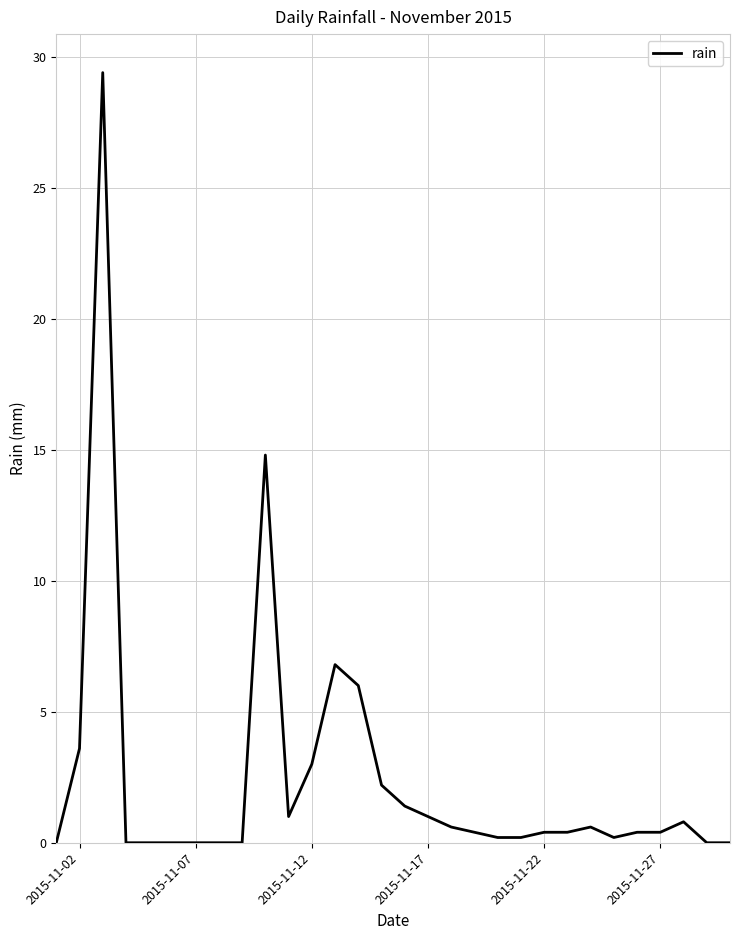

Reading right to left, what are all the values shown in this chart?

0.0	0.0	0.8	0.4	0.4	0.2	0.6	0.4	0.4	0.2	0.2	0.4	0.6	1.0	1.4	2.2	6.0	6.8	3.0	1.0	14.8	0.0	0.0	0.0	0.0	0.0	0.0	29.4	3.6	0.0